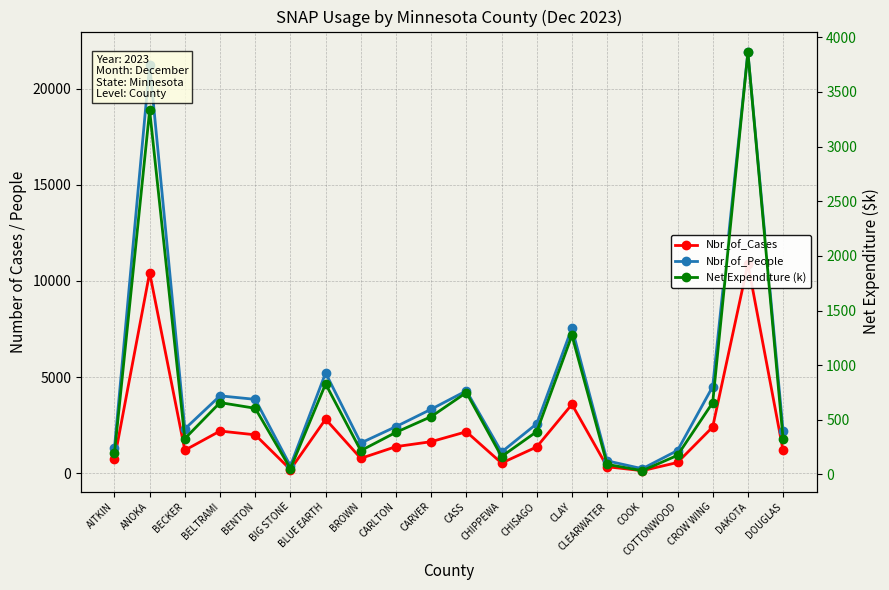

What is the difference between the highest and lowest values at AITKIN?

1123.5